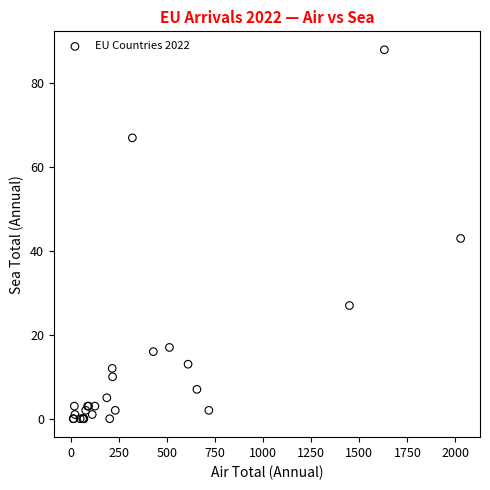

What Y value in the scatter plot is closest to 44?

43